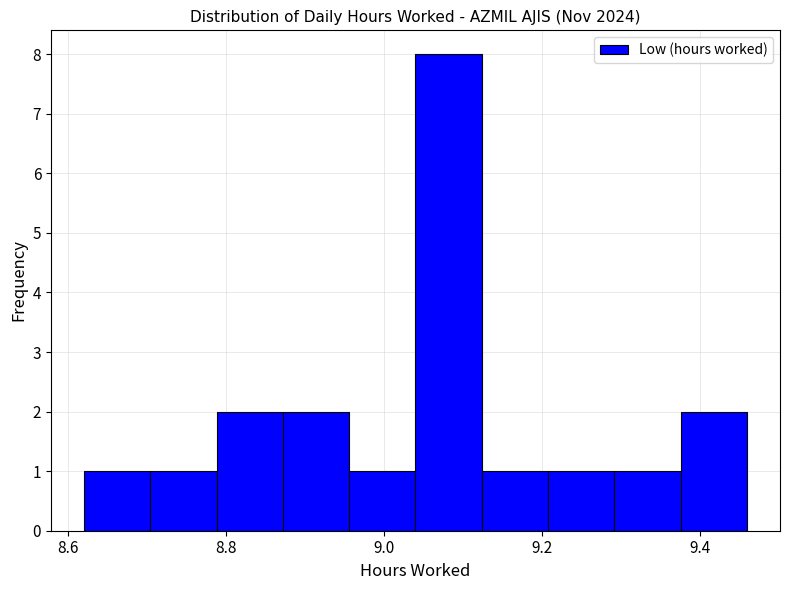

Reading left to right, transcribe this chart: for each bar, give the range it covers on the x-axis and its height. Neither the bar edges nor the heights are printed on the chart, so give them approximately, as read against the axes.

8.620 to 8.704: 1
8.704 to 8.788: 1
8.788 to 8.872: 2
8.872 to 8.956: 2
8.956 to 9.040: 1
9.040 to 9.124: 8
9.124 to 9.208: 1
9.208 to 9.292: 1
9.292 to 9.376: 1
9.376 to 9.460: 2